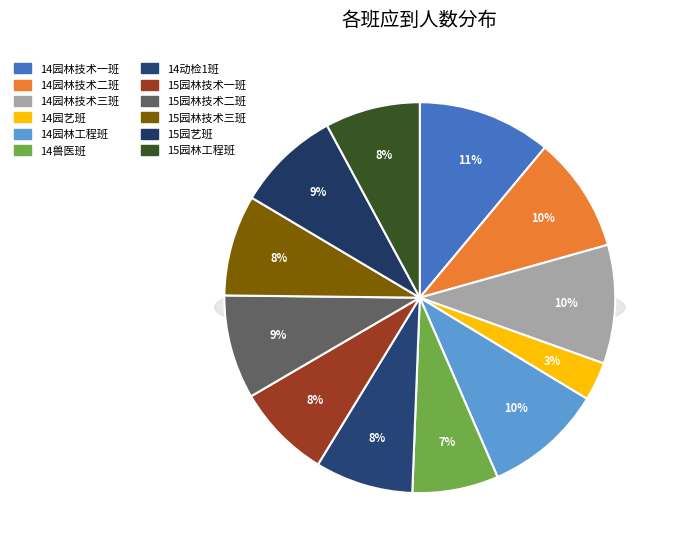

Count the number of slices in the pie.

12